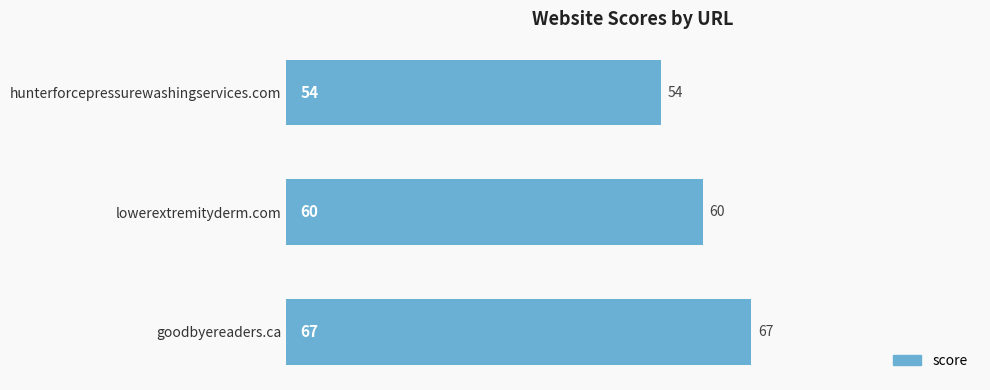

Rank the categories by value from highest to lowest.

goodbyereaders.ca, lowerextremityderm.com, hunterforcepressurewashingservices.com